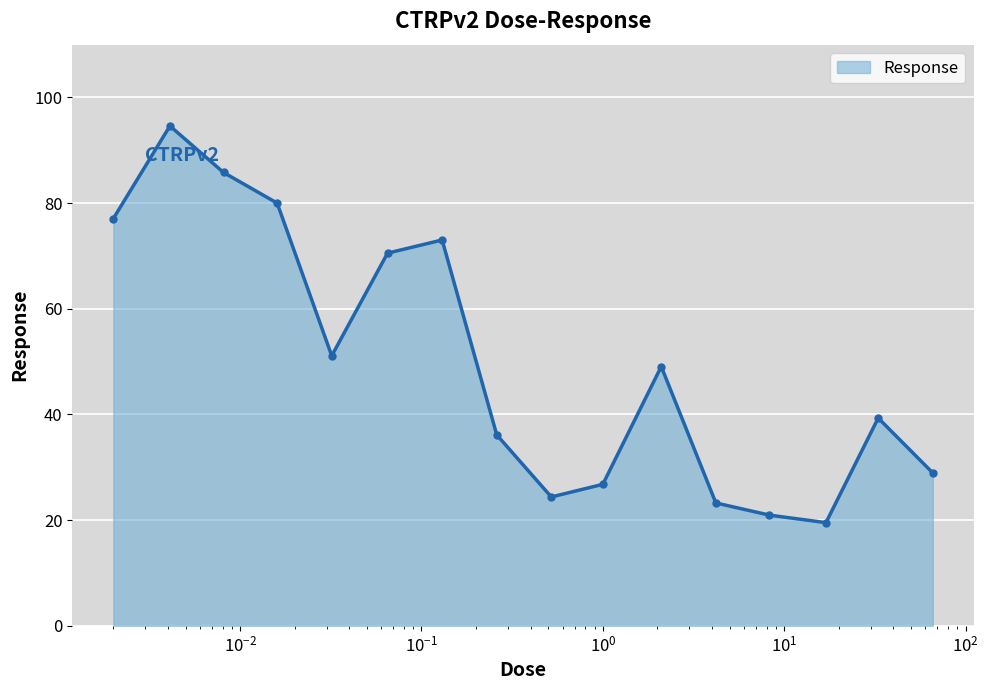

What is the value of the 9th point from the left?

24.4